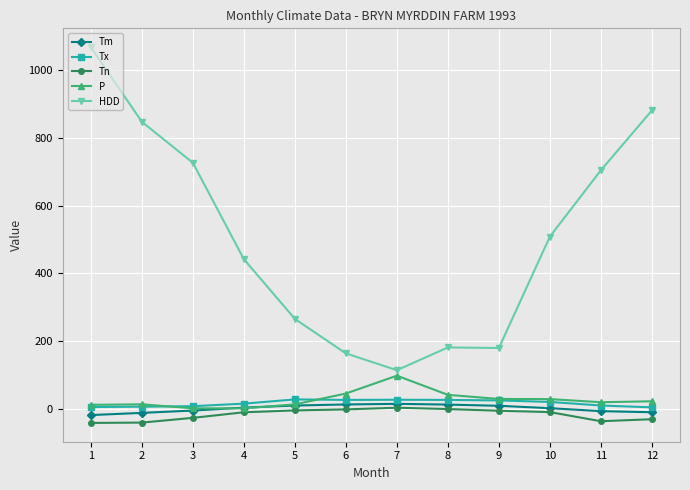

Which category has the highest value across all series?

1